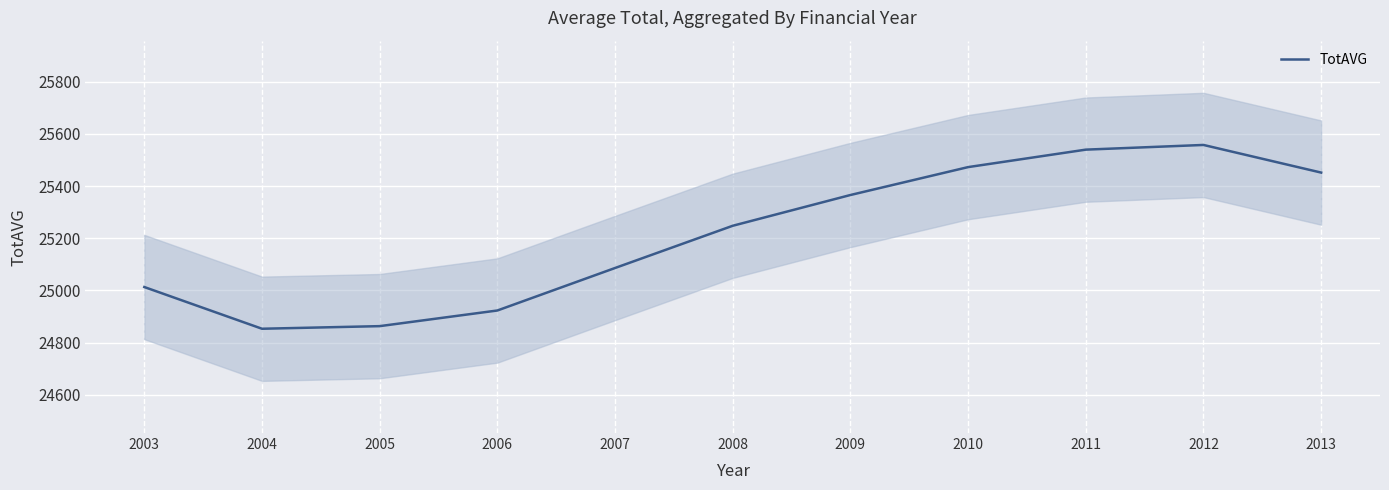

At which label is the value closest to 25205?

2008